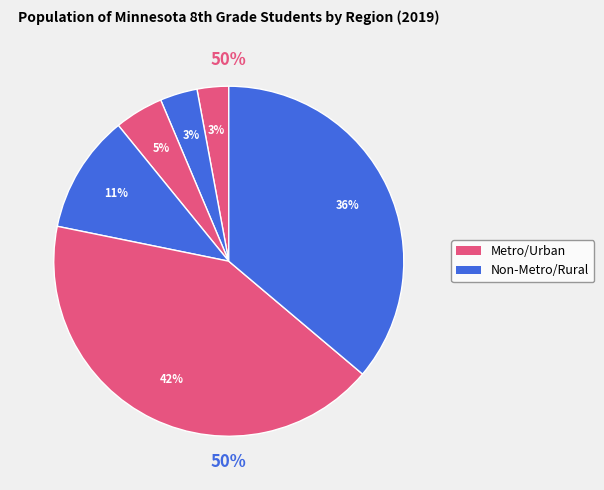

Does East Central account for over 50% of the chart?

No